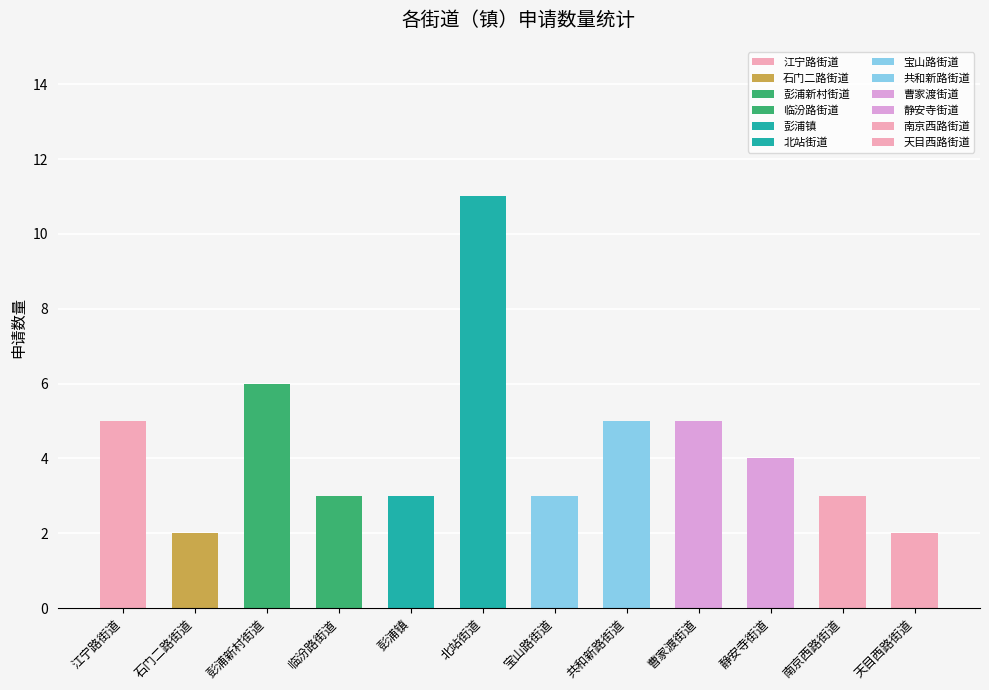

Which has a higher value, 宝山路街道 or 石门二路街道?

宝山路街道